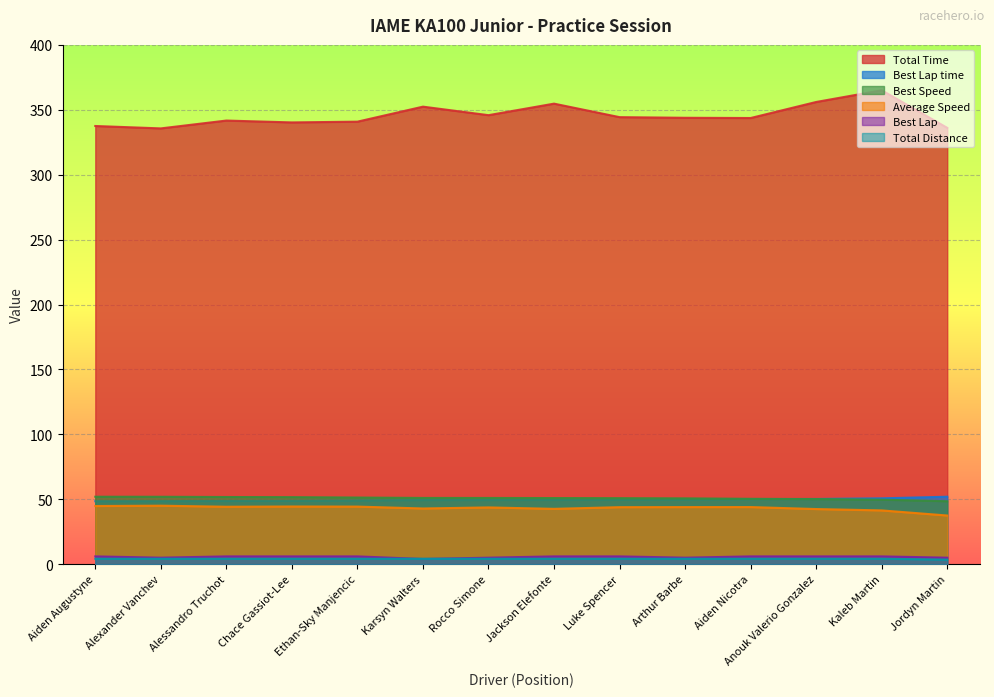

True or false: Best Lap and Best Lap time intersect in this chart.

False